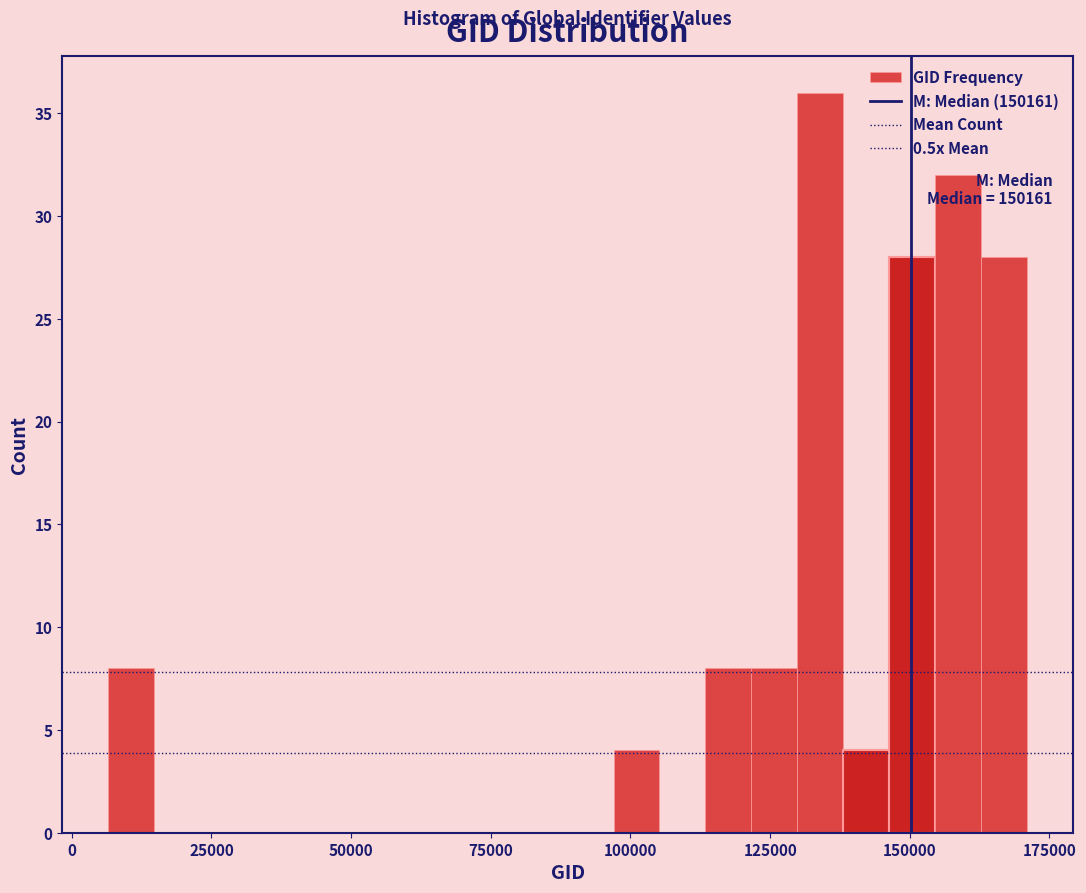

Read against the x-axis, roughly where is the centre of the tallest bar?

135000